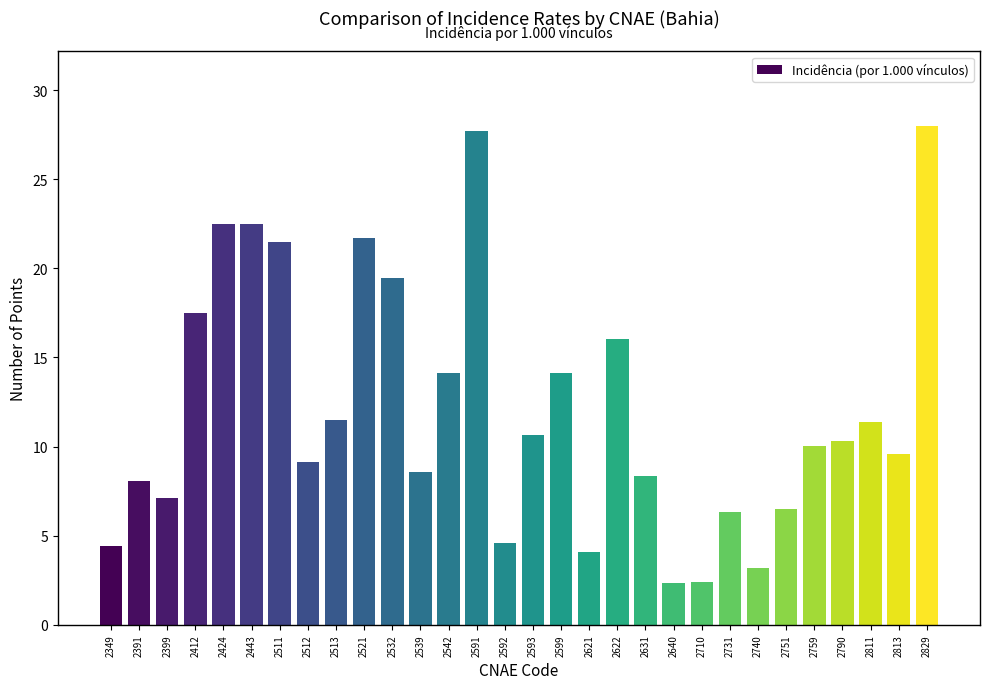

True or false: the data shows 6.3 at 2731.

True